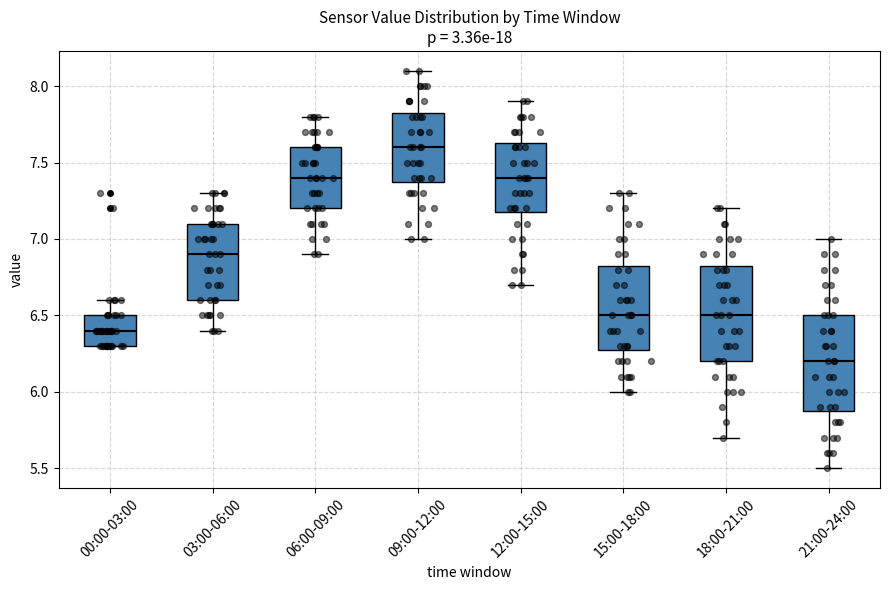

Which box's median line is the lowest?

21:00-24:00